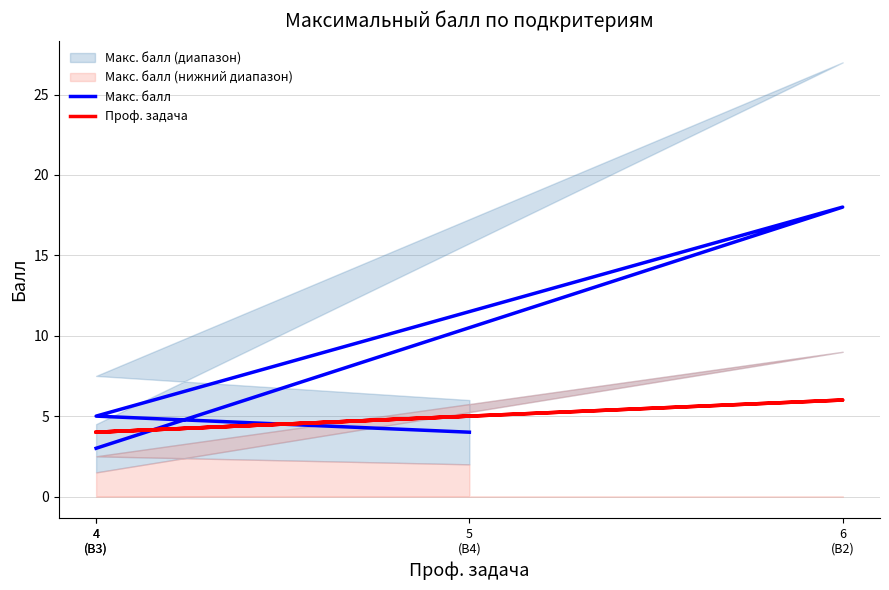

Which series has the largest range (max minus min)?

Макс. балл